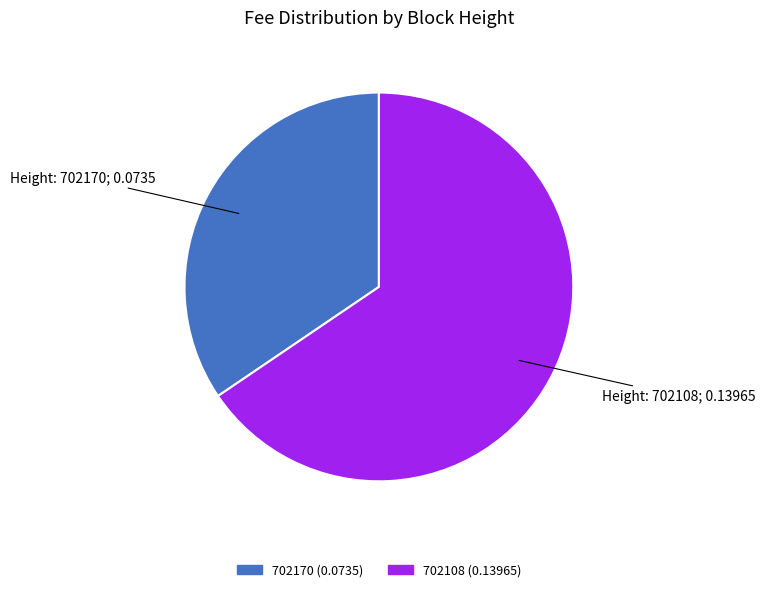

Is 702108 the majority of the pie?

Yes